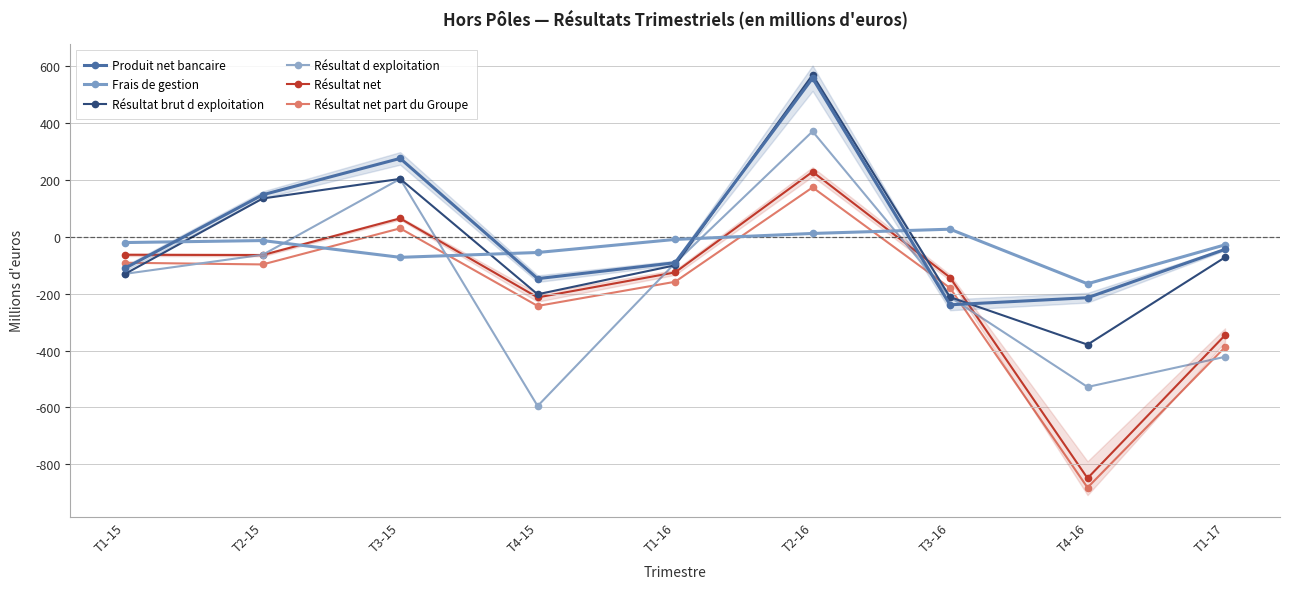

Which has a higher value, T4-16 or T2-16?

T2-16